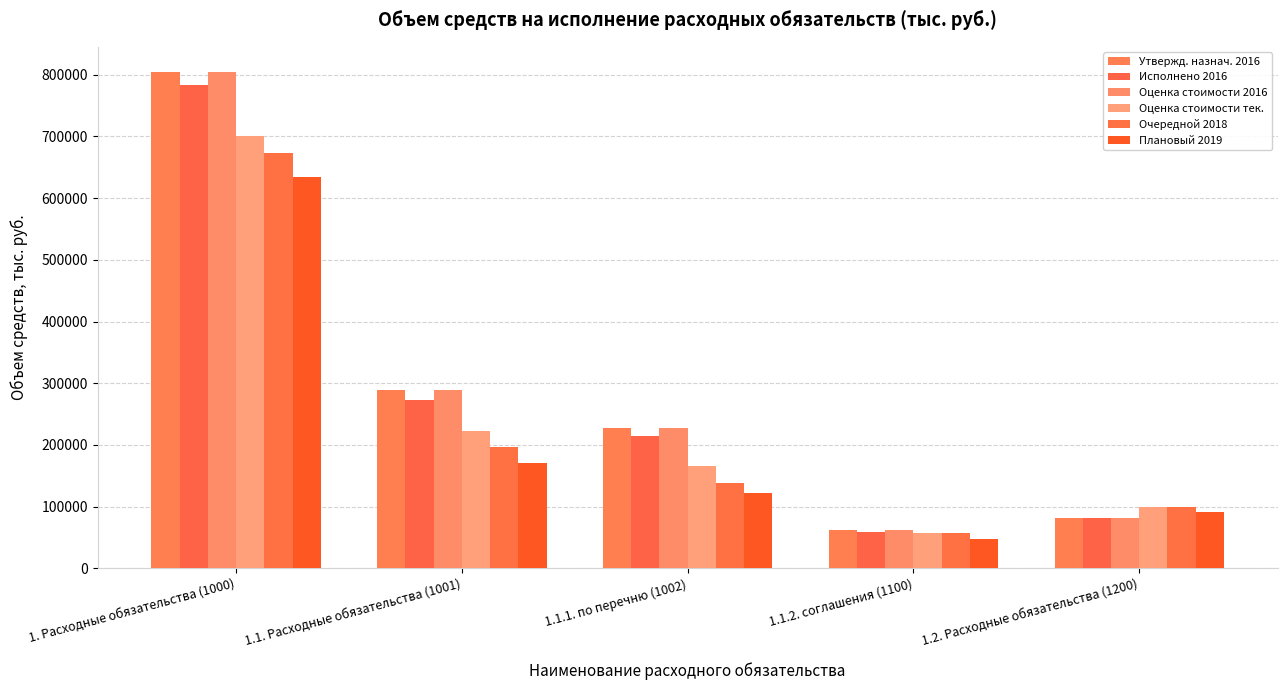

What are all the series names shown in the legend?

Утвержд. назнач. 2016, Исполнено 2016, Оценка стоимости 2016, Оценка стоимости тек., Очередной 2018, Плановый 2019